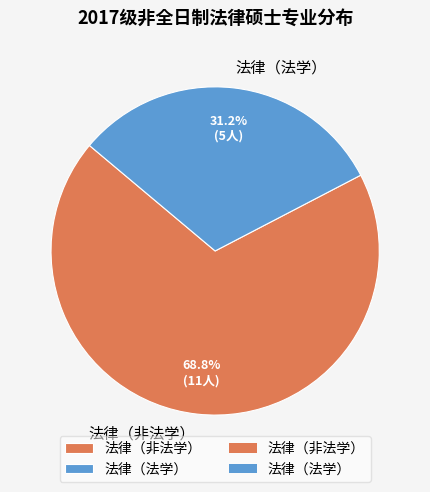

Is it true that 法律（法学） is 25% of the pie?

False